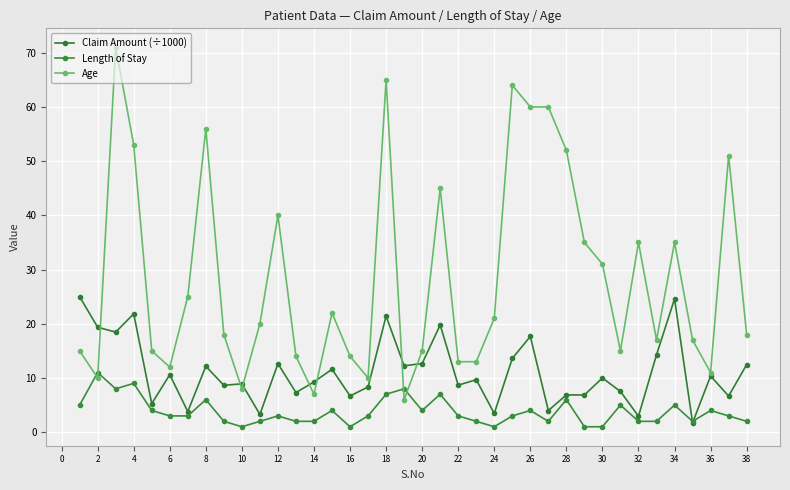

What is the average value of the Length of Stay series?

3.8